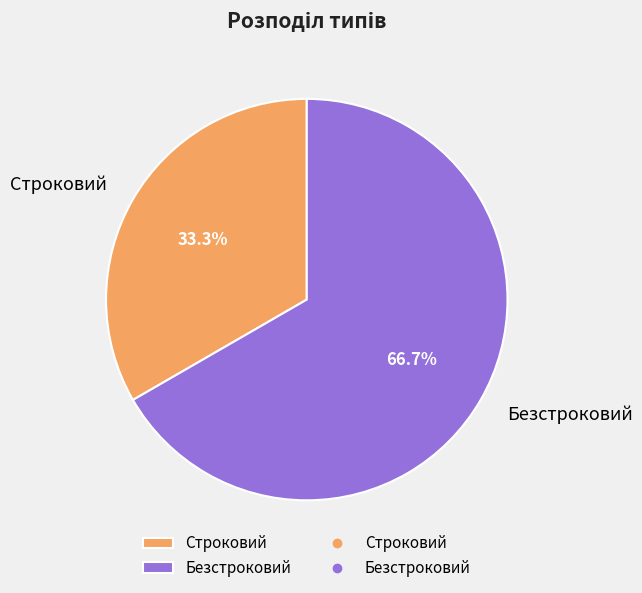

Which category has the biggest portion of the pie?

Безстроковий